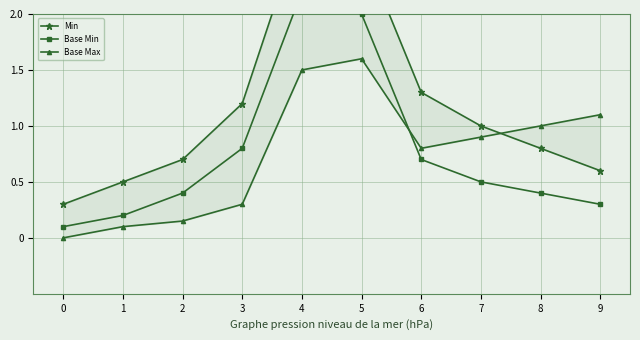

Does the chart have visible grid lines?

Yes